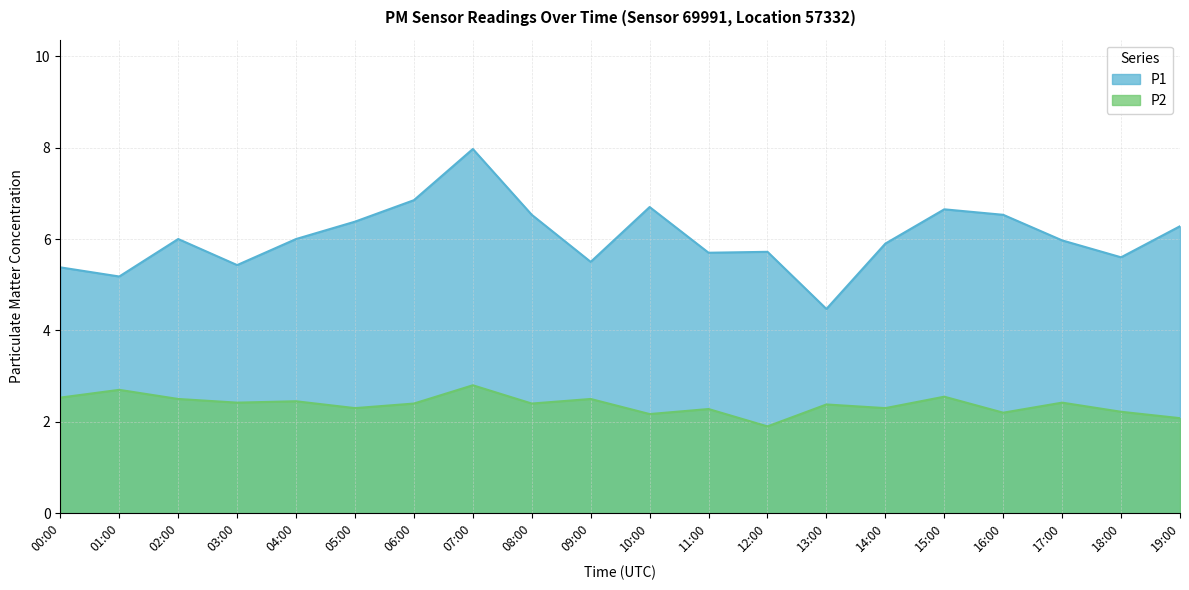

Read the P2 value at 00:00.

2.5